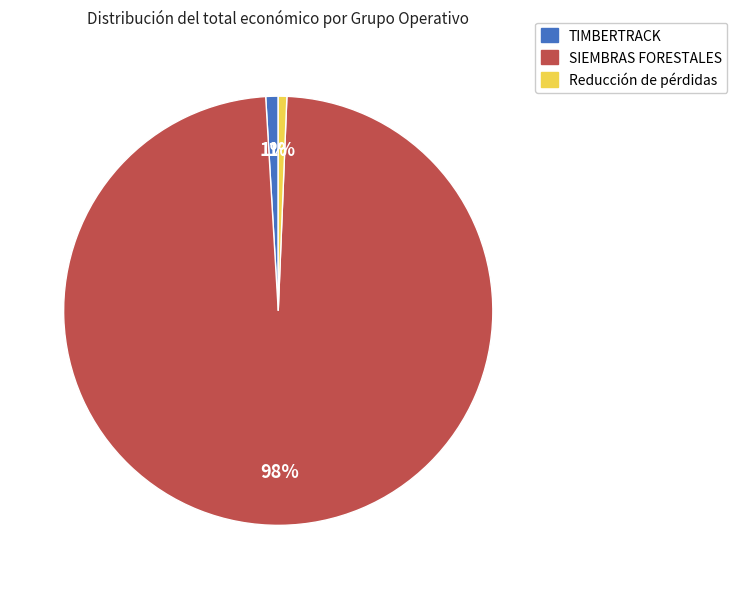

What is the largest slice in the pie chart?

SIEMBRAS FORESTALES